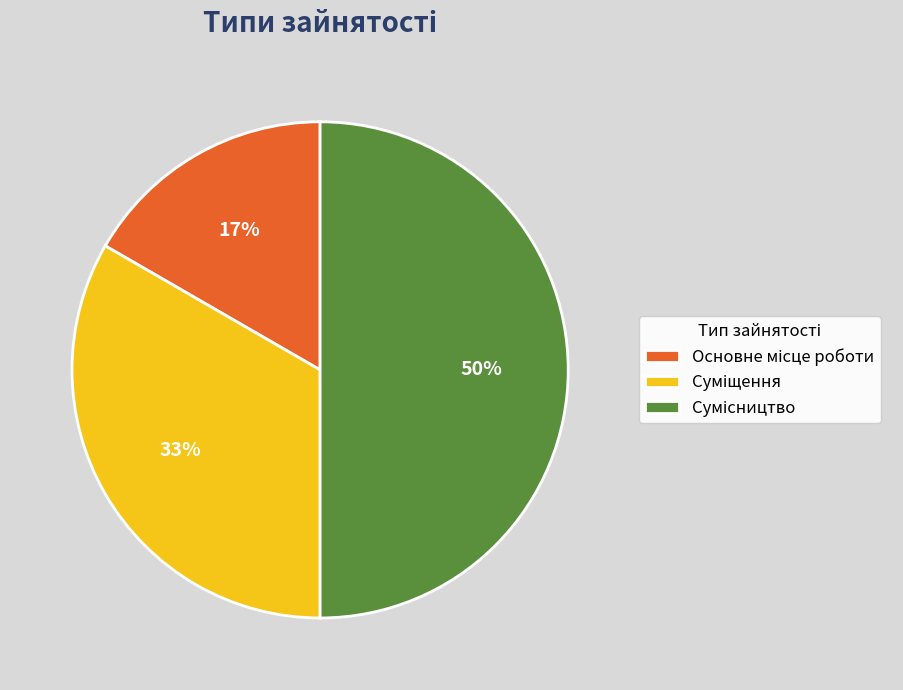

To the nearest percent, what is the difference between the largest and smallest slice percentages?

33%